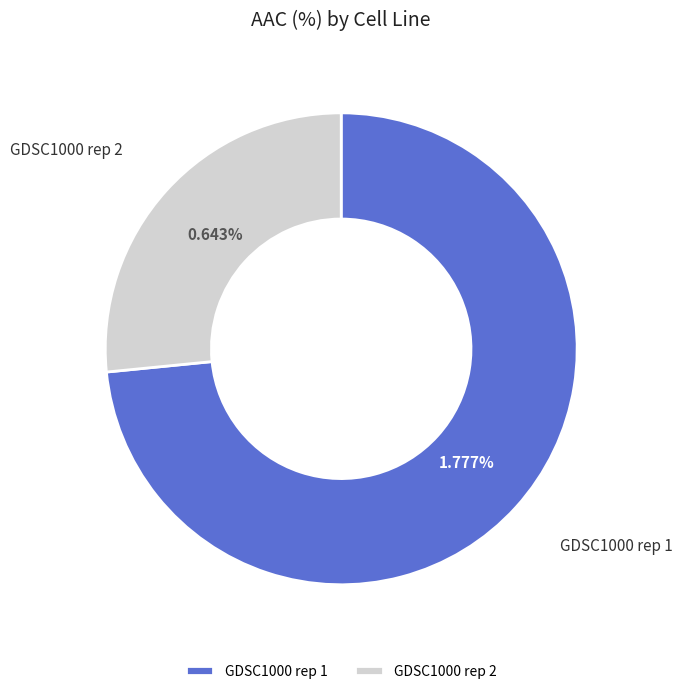

To the nearest percent, what is the average slice percentage?

50%